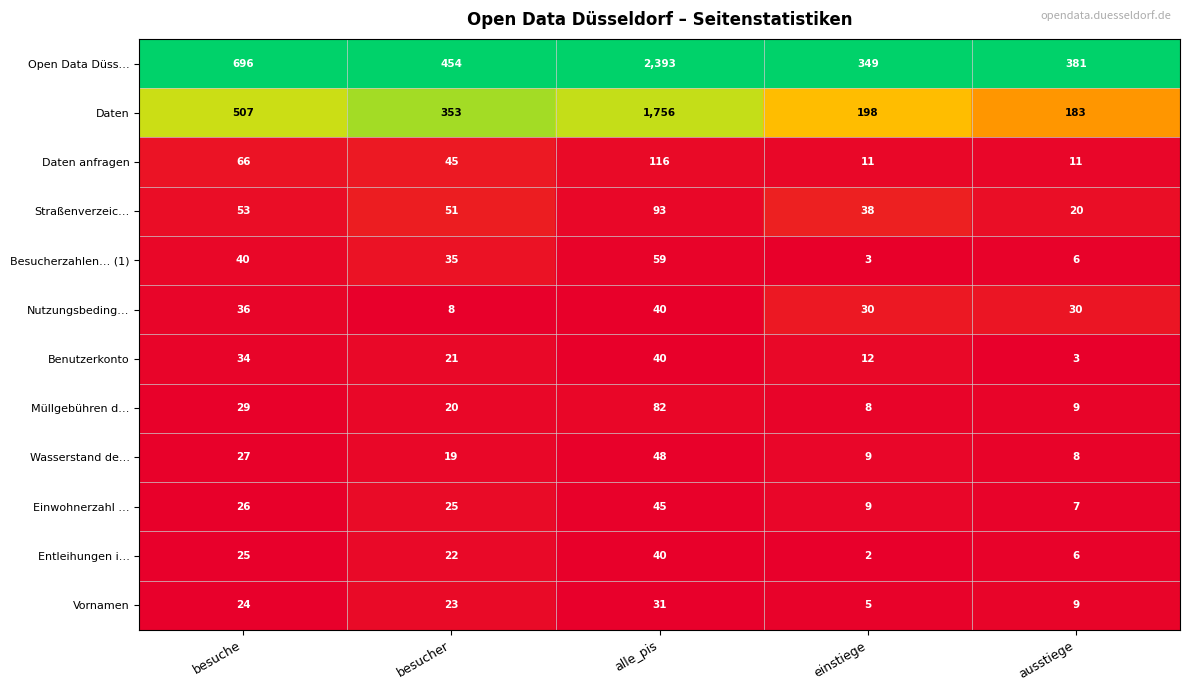

What is the greatest value displayed?

2393